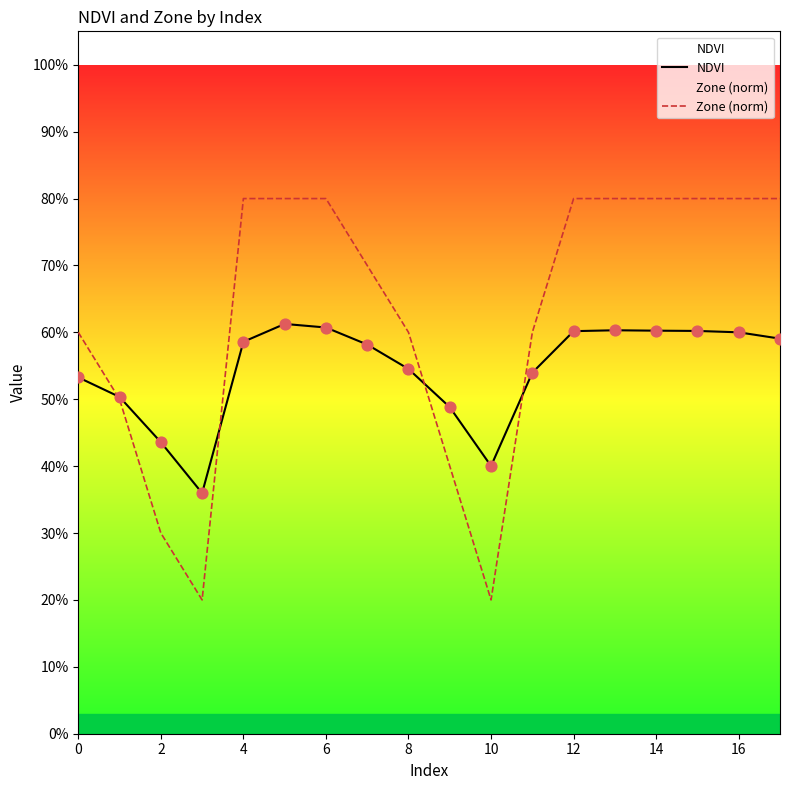

Which series has the widest spread of Y values?

Zone (norm)